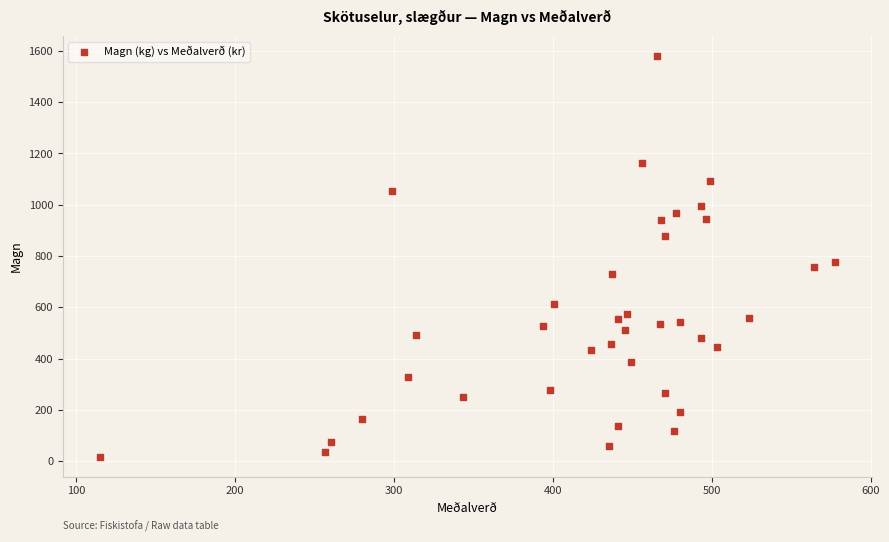

What Y value in the scatter plot is closest to 799?

777